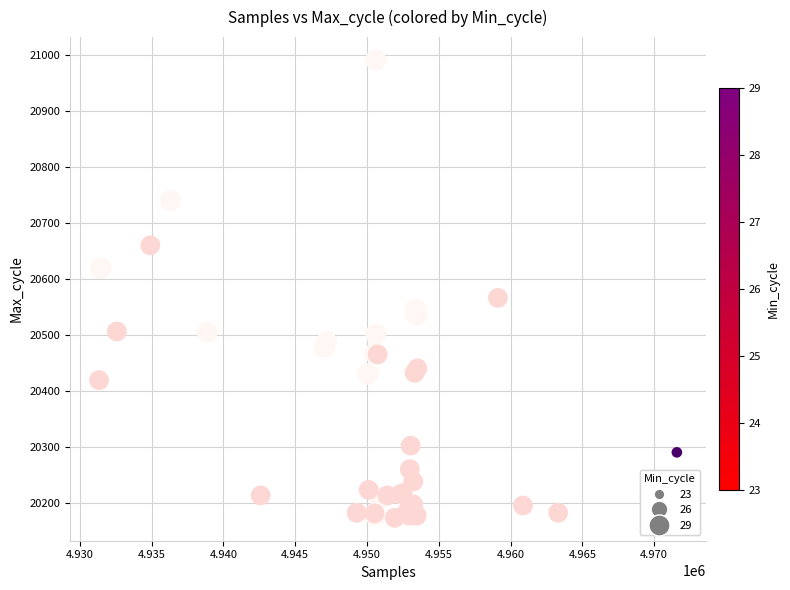

What Y value in the scatter plot is closest to 20582?

20566